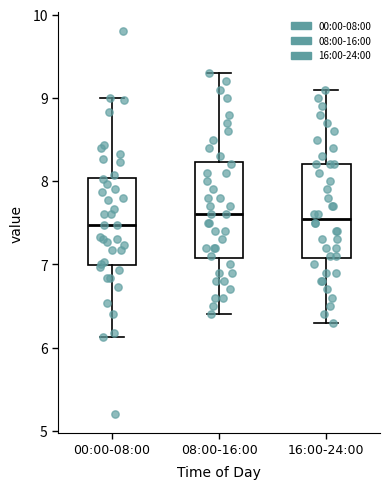

Reading left to right, transcribe this box plot: for each box, give where its median line is, the range the box spans, and where its two whiskers end, as read against the y-axis. The values are not printed on the chart, so give them approximately, as read against the axis.

00:00-08:00: median 7.5, box 7.0 to 8.0, whiskers 6.1 to 9.0
08:00-16:00: median 7.6, box 7.1 to 8.2, whiskers 6.4 to 9.3
16:00-24:00: median 7.6, box 7.1 to 8.2, whiskers 6.3 to 9.1